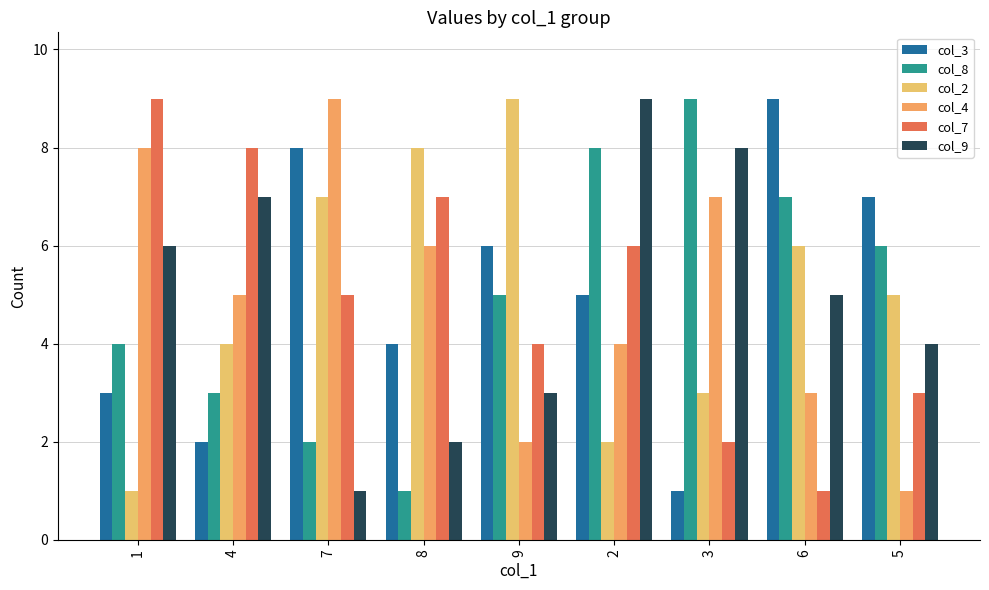

How many bars are there in each group?

6